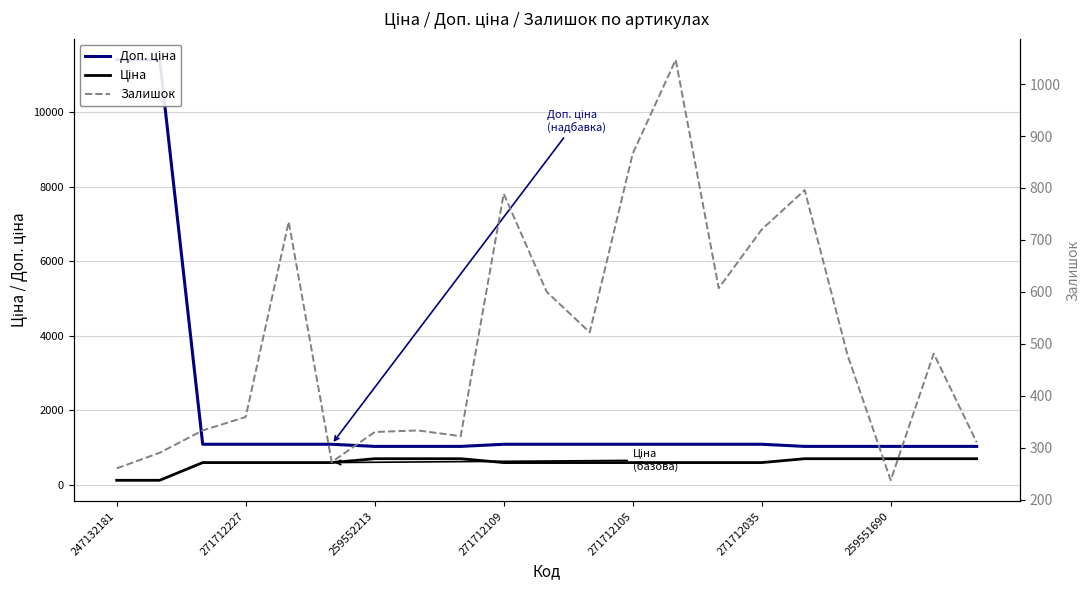

In Залишок, how many points are lower than both neighbors (excluding endpoints)?

5